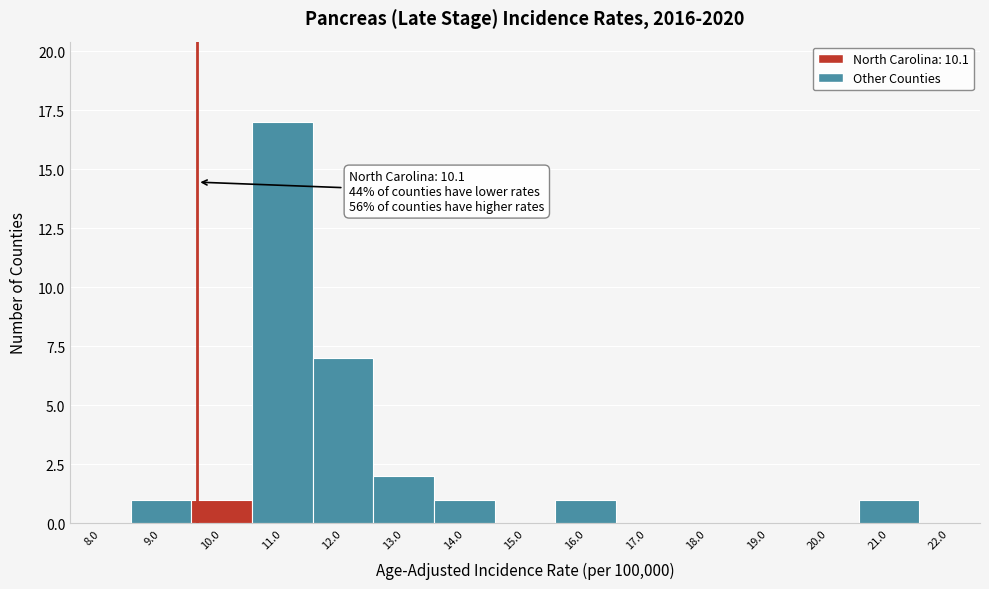

Reading left to right, what are all the values shown in this chart?

8.0=0	9.0=1	10.0=1	11.0=17	12.0=7	13.0=2	14.0=1	15.0=0	16.0=1	17.0=0	18.0=0	19.0=0	20.0=0	21.0=1	22.0=0